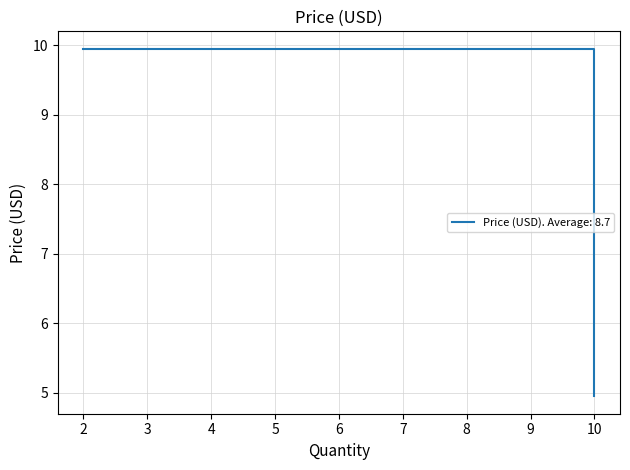

List the labels in order of value, smallest first.

10, 2, 3, 10